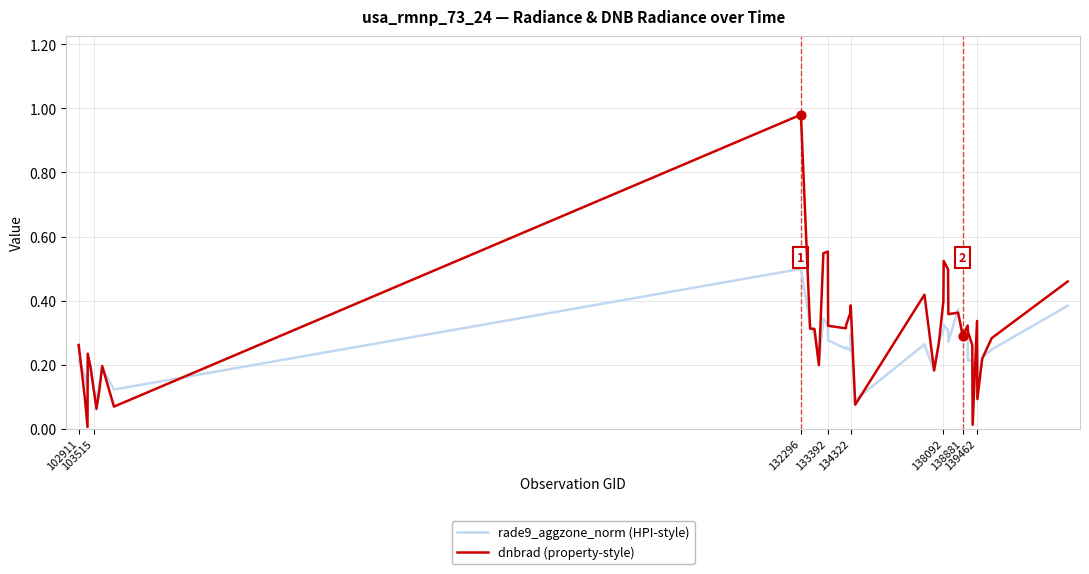

Which series has the widest spread of values?

dnbrad (property-style)